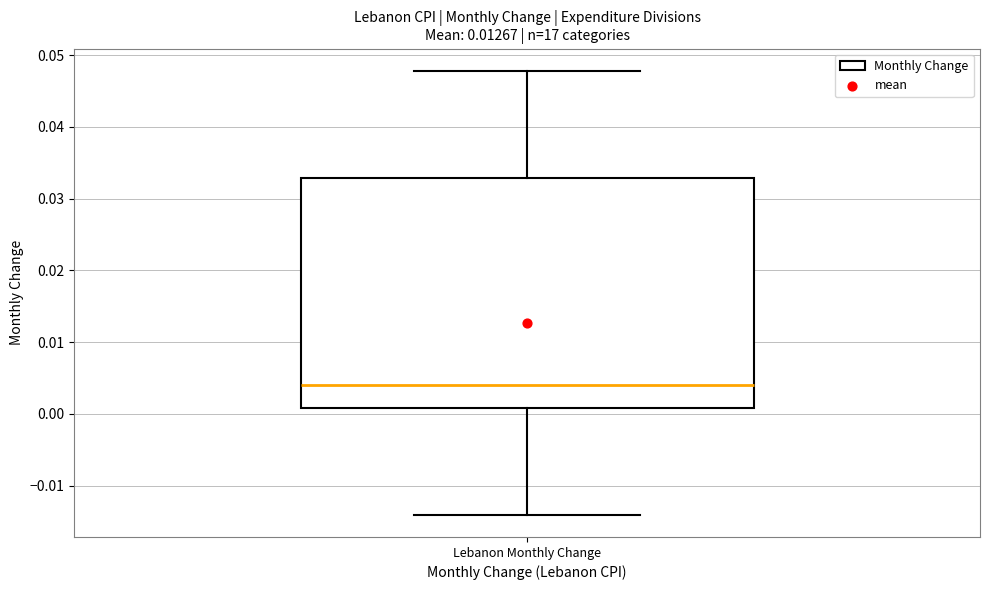

Read this box plot against the y-axis: the position of the median line, the range covered by the box, and the ends of both whiskers. The values are not printed on the chart, so give them approximately, as read against the axis.

median 0.004, box 0.001 to 0.033, whiskers -0.014 to 0.048